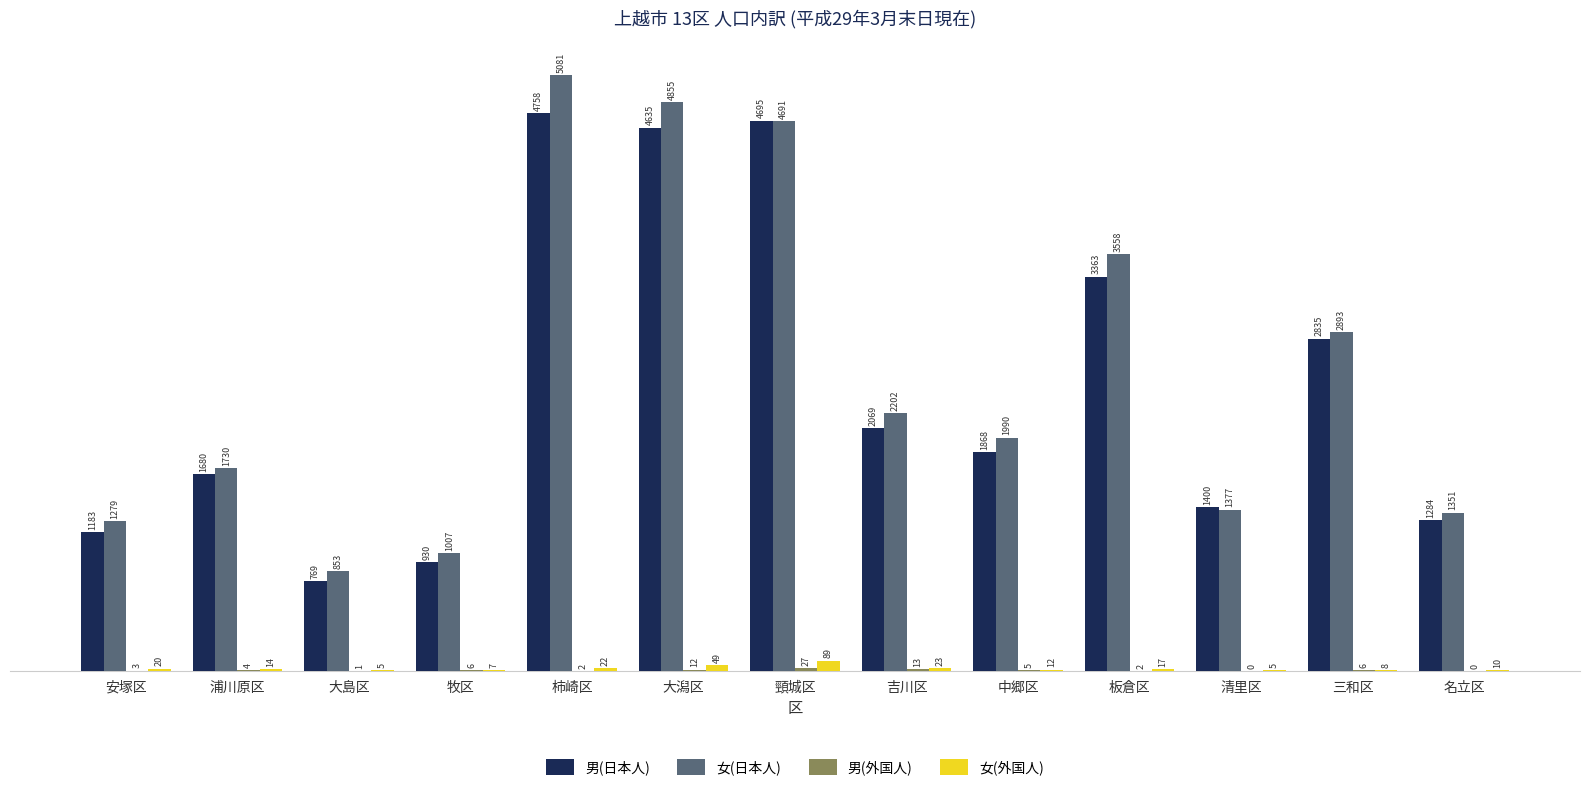

What is the sum of all 女(外国人) values?

281